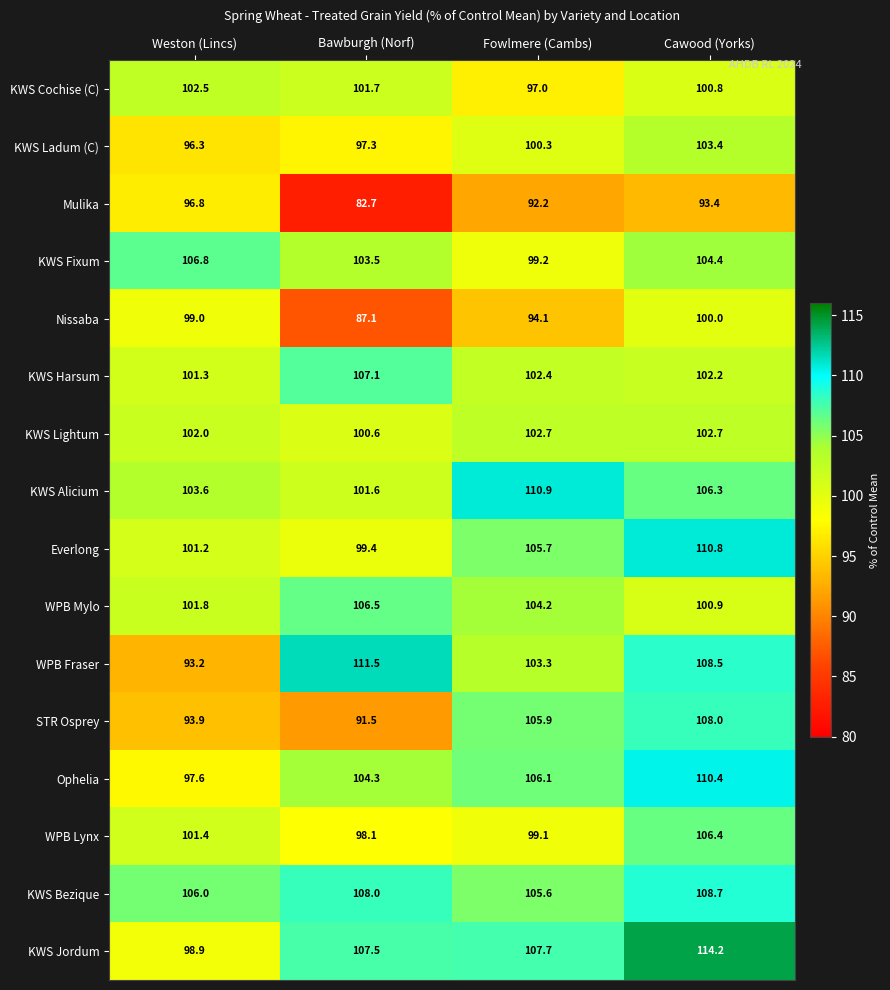

What is the approximate value of WPB Mylo at Weston (Lincs)?

101.8